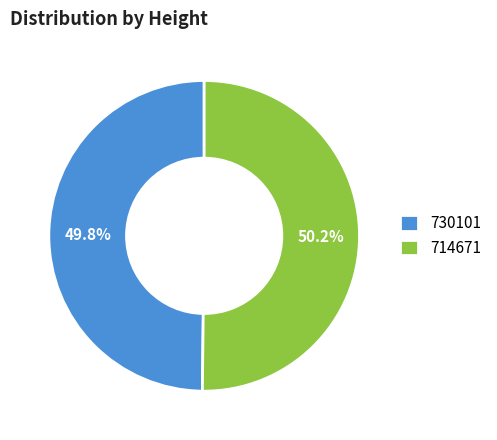

Count the number of slices in the pie.

2